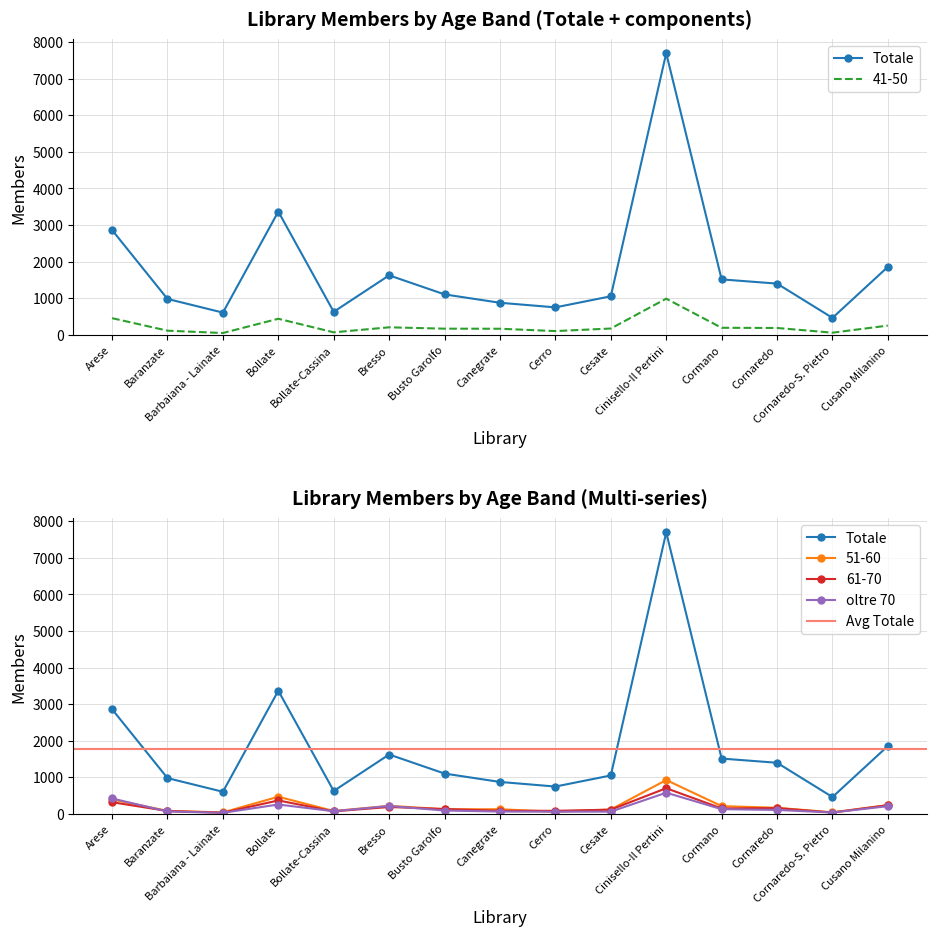

What is the spread (max minus min) of values at Barbaiana - Lainate?

575